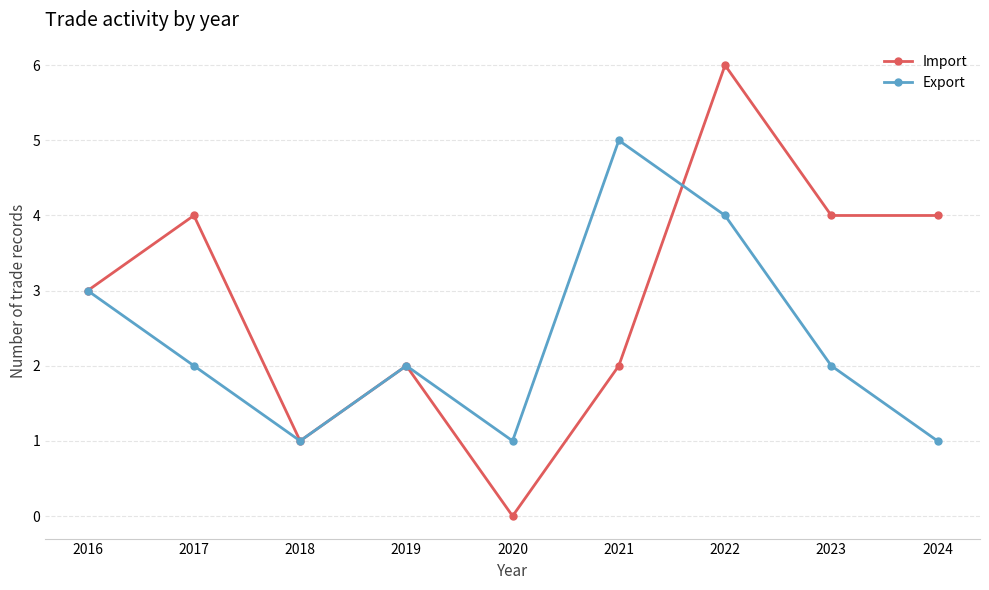

Is it true that Import equals 2 at 2016?

False